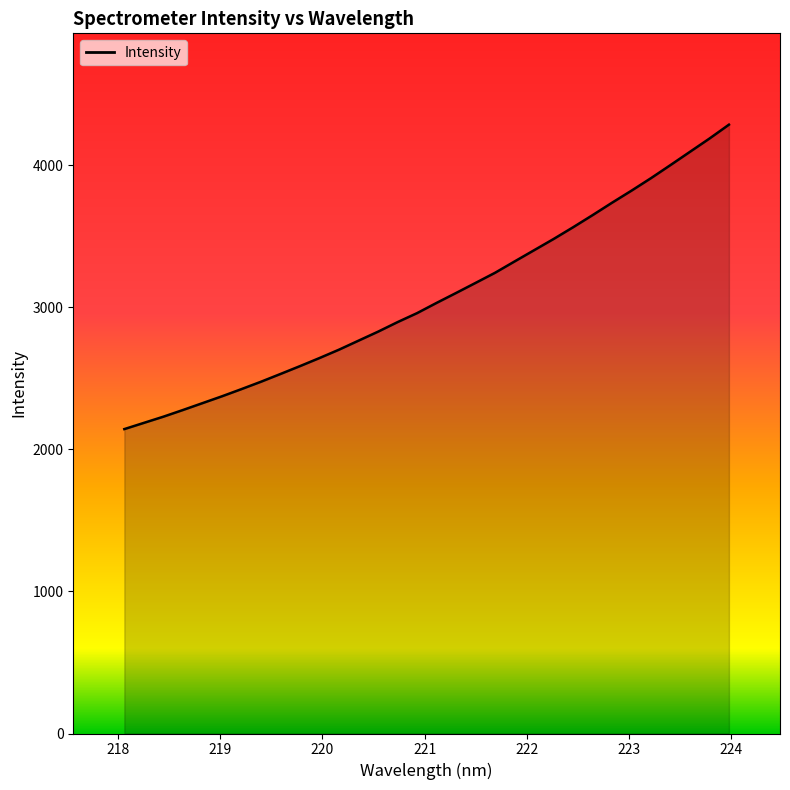

What is the greatest value displayed?

4285.7